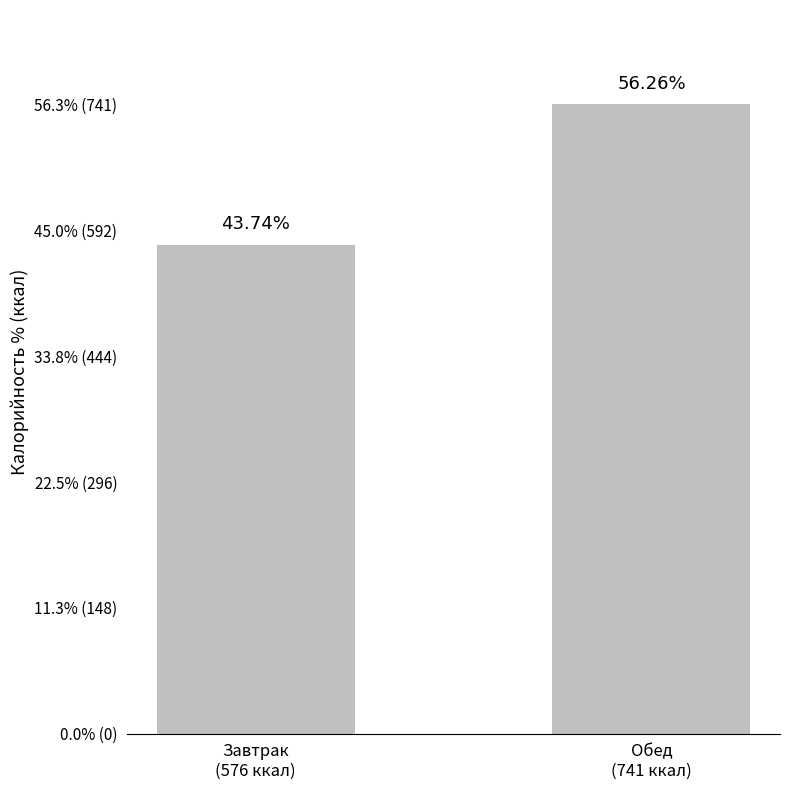

Does the chart contain stacked bars?

No